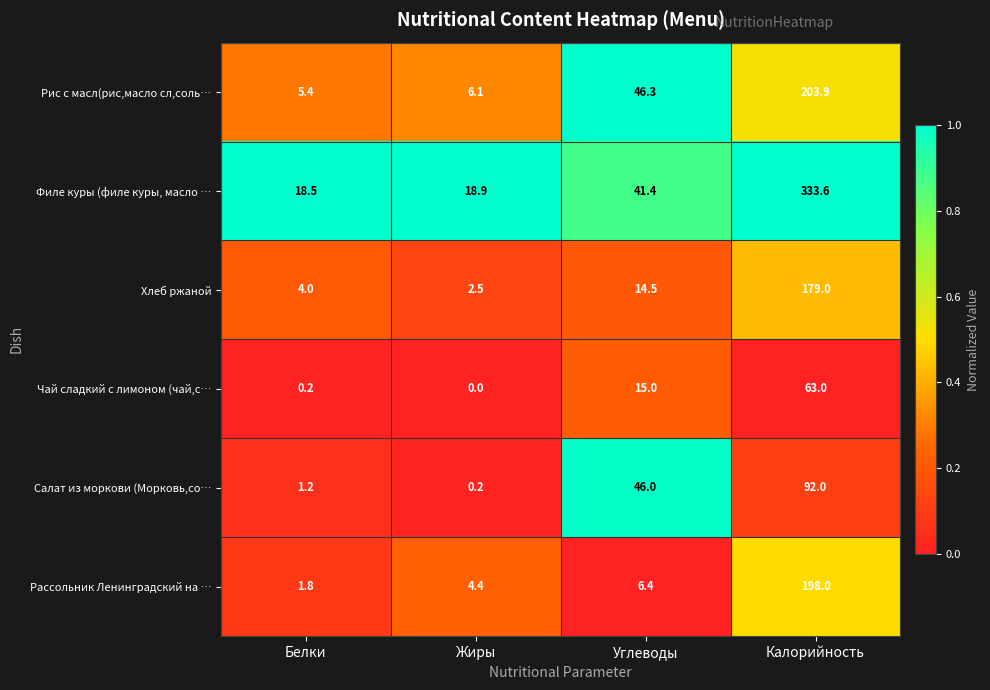

What value does the Филе куры (филе куры, масло … series have at Белки?

18.5